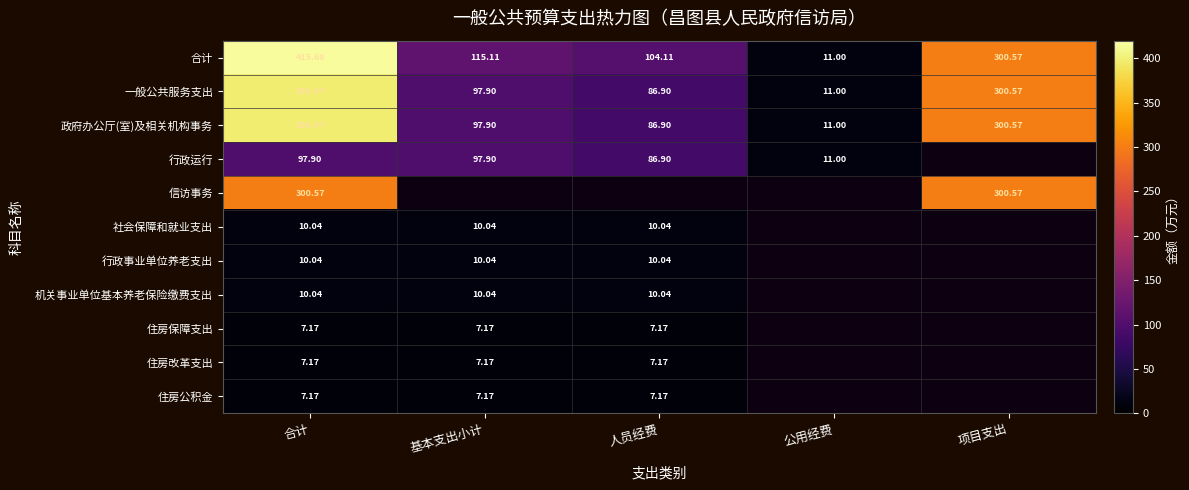

At how many categories does at least one series exceed 51?

4